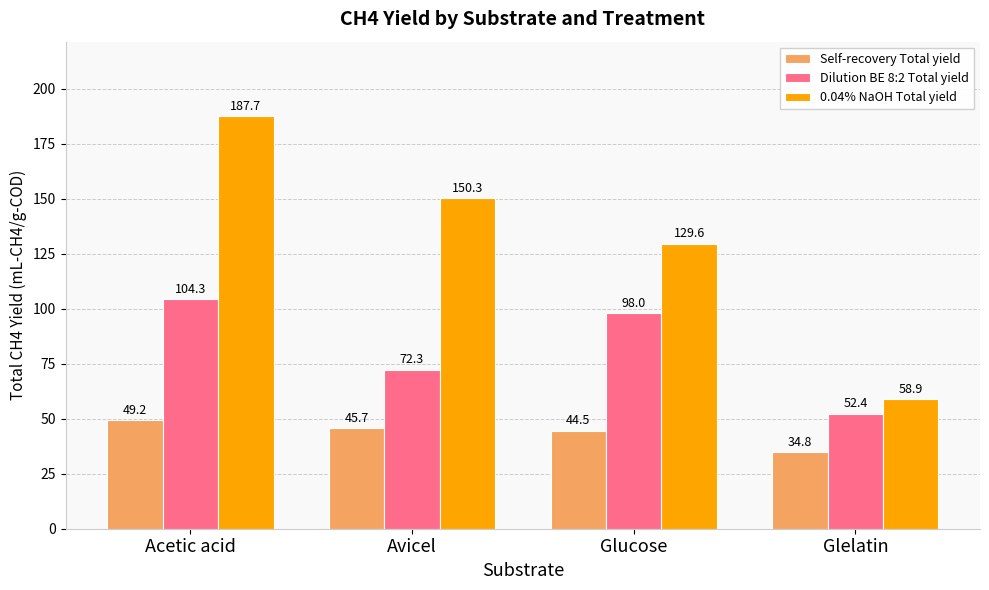

How many distinct data groups are displayed?

3